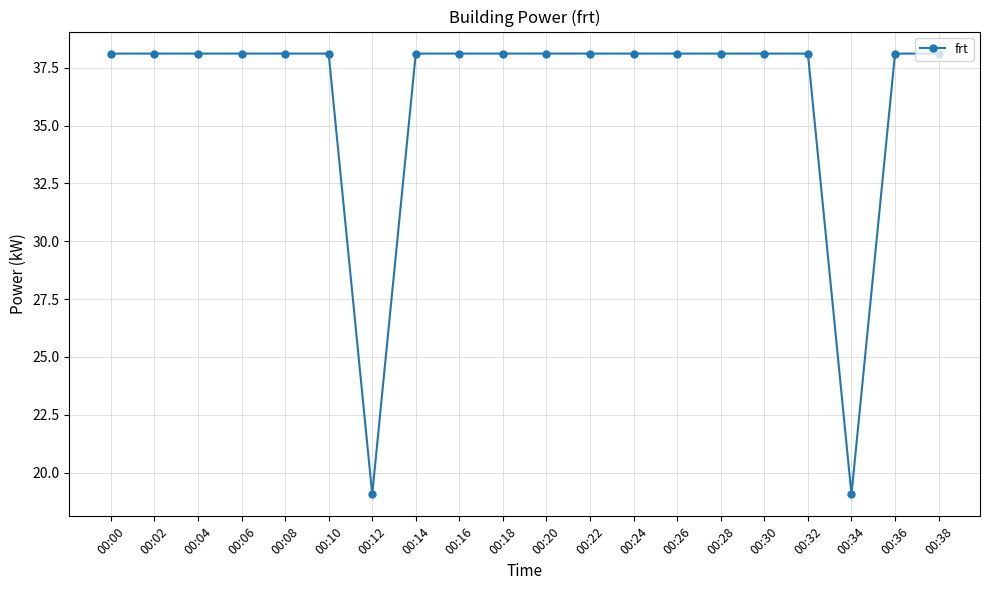

What is the value of the 2nd point from the left?

38.1